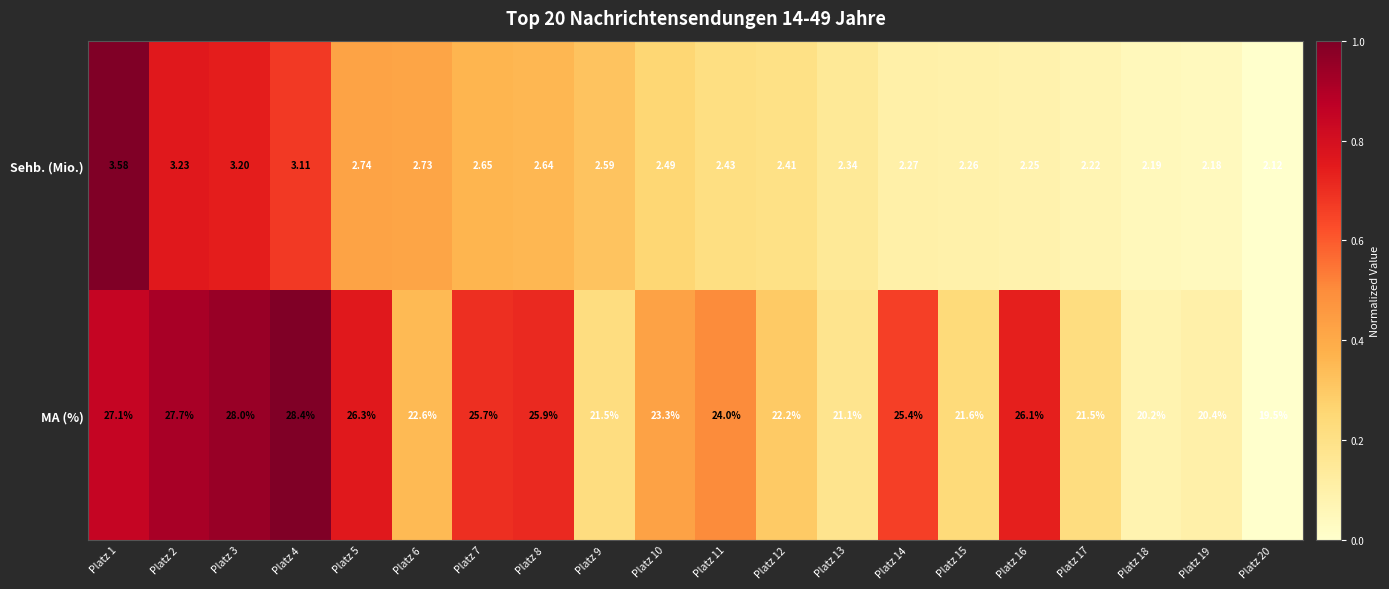

Which series has the largest total across all categories?

MA (%)